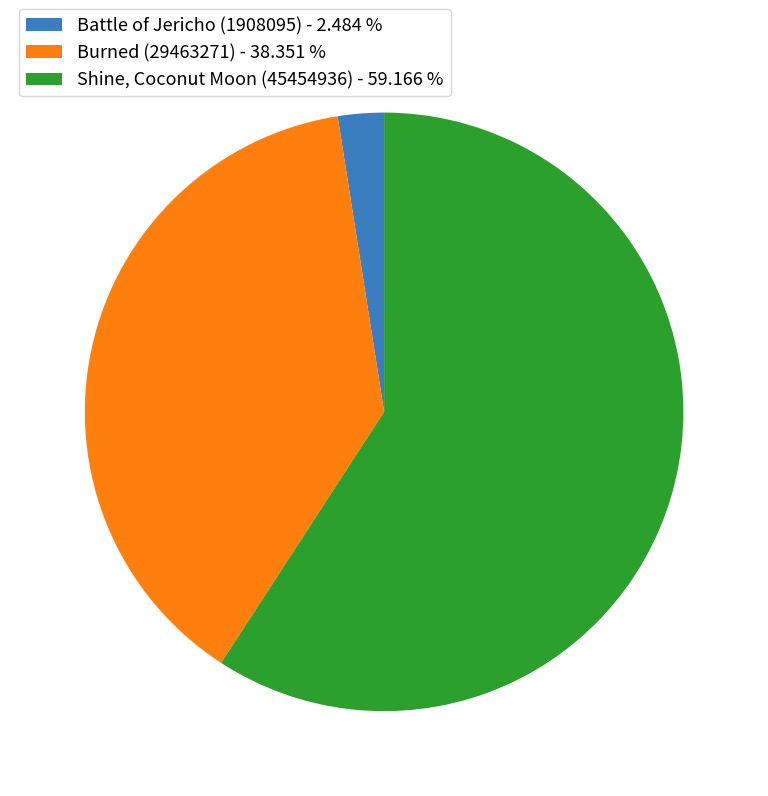

Combined, do Shine, Coconut Moon (45454936) - 59.166 % and Battle of Jericho (1908095) - 2.484 % account for over 50%?

Yes